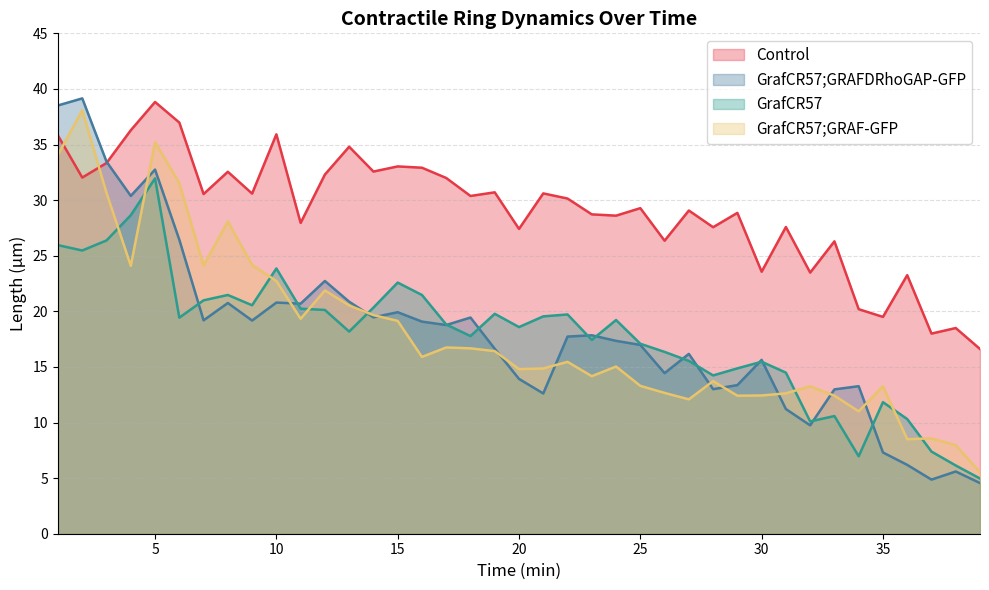

What is the total value across all series at 15?

94.7